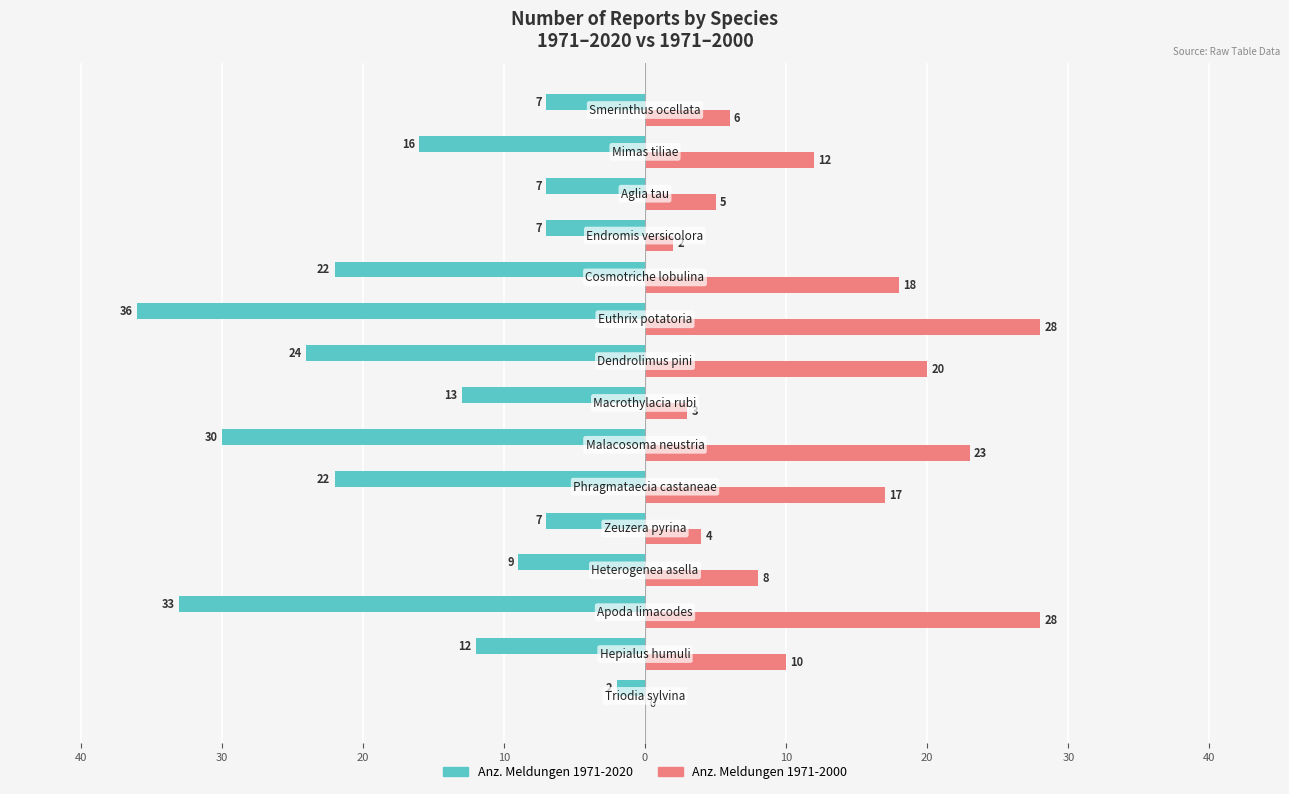

What is the difference between the second highest and second lowest values in the Anz. Meldungen 1971-2000 series?

26